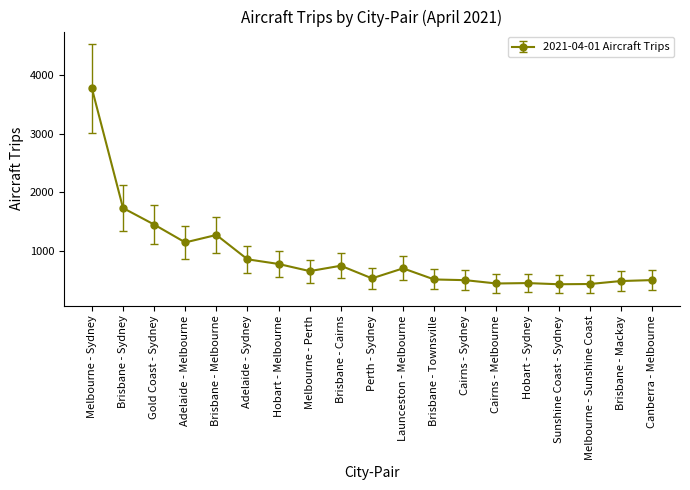

True or false: the data has more than 2 interior local peaks.

True